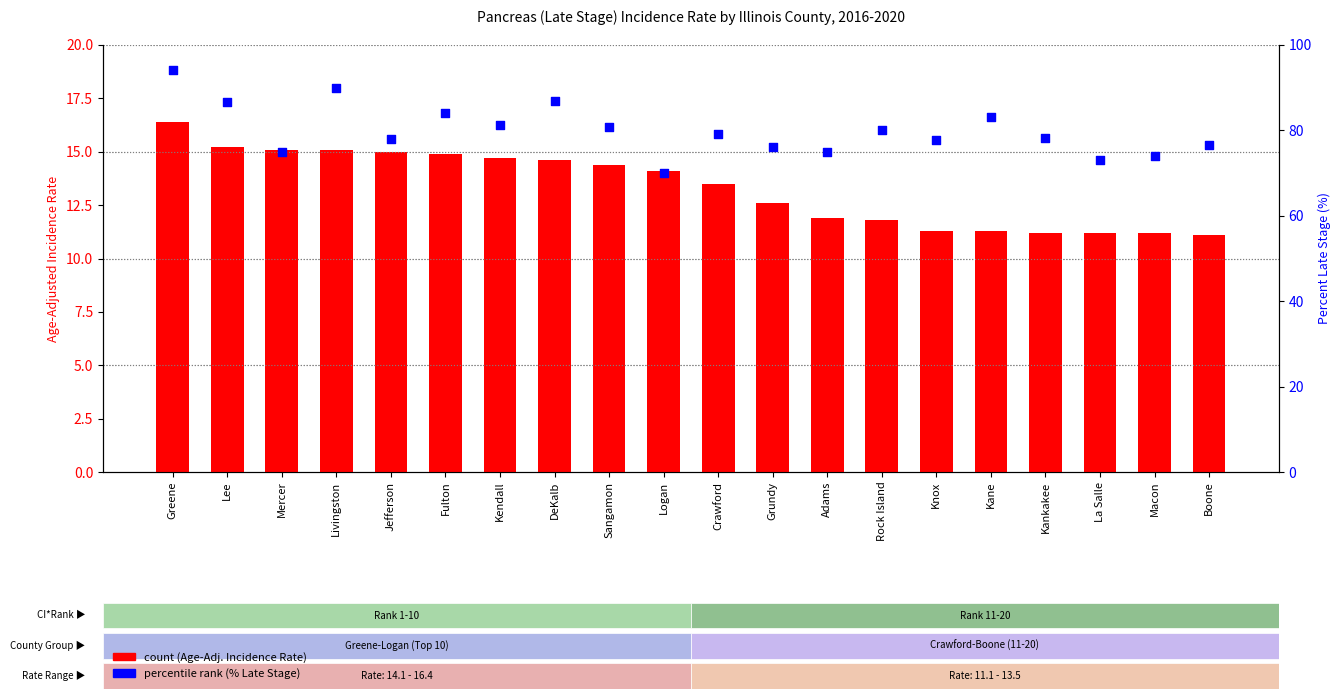

What is the total value across all series at Grundy?

88.7